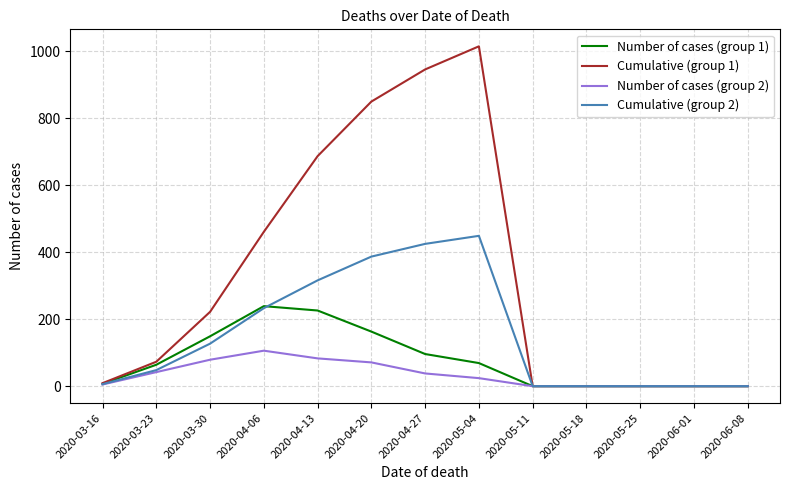

Where is Cumulative (group 2) nearest to the value 224?

2020-04-06